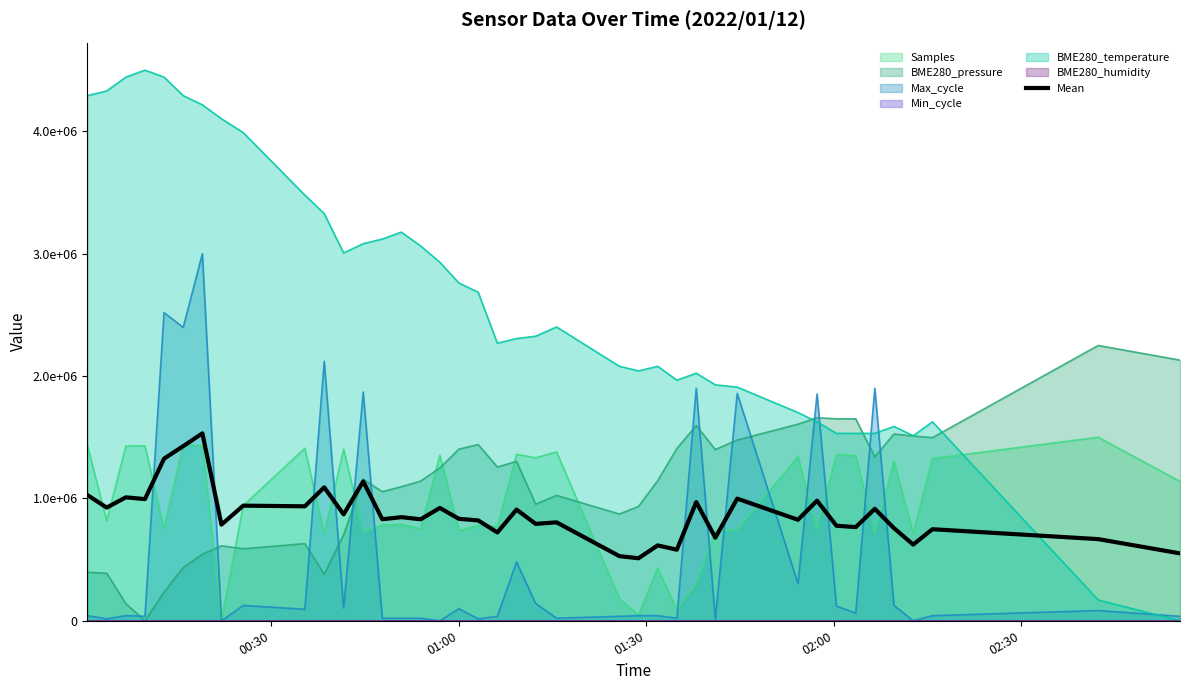

The value at 00:30 is 1706046.7. True or false?

False